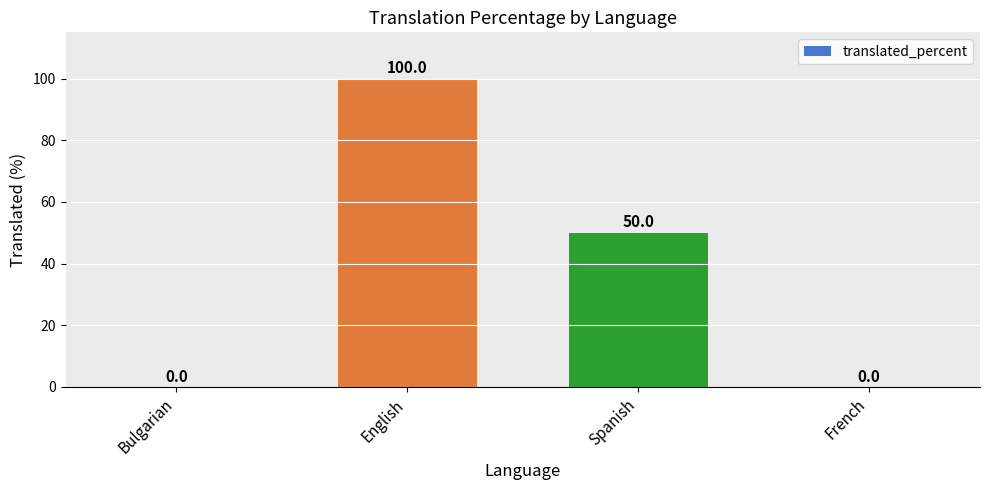

Reading left to right, extract all data points from this chart.

Bulgarian=0	English=100	Spanish=50	French=0